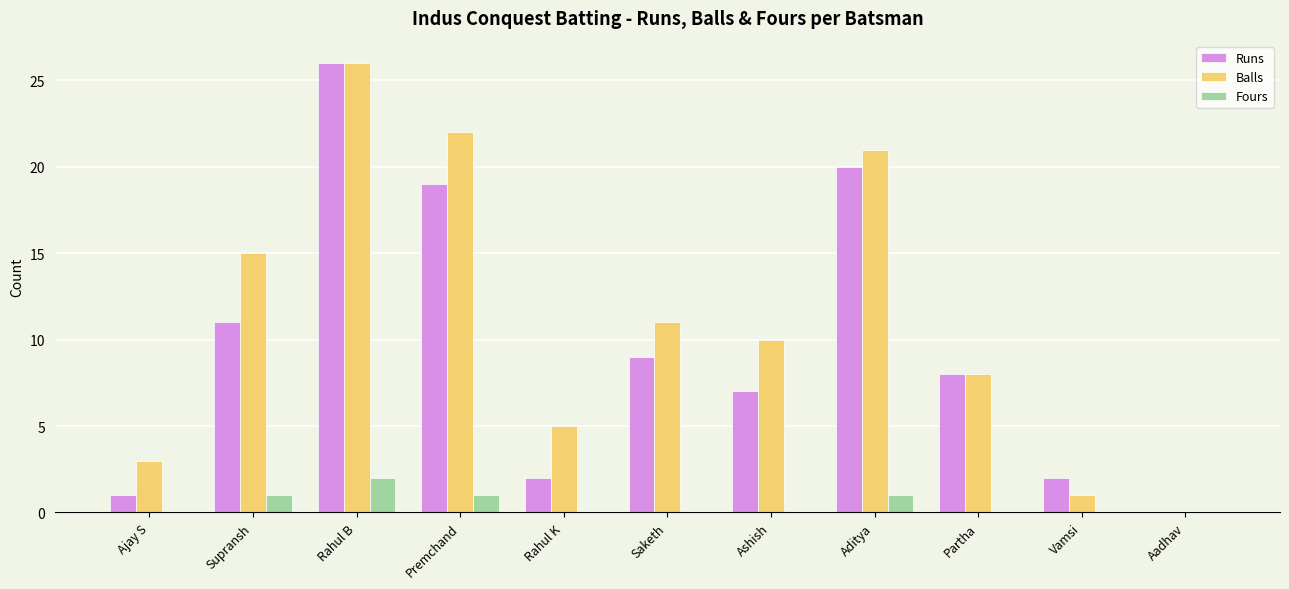

What value does the Runs series have at Supransh?

11